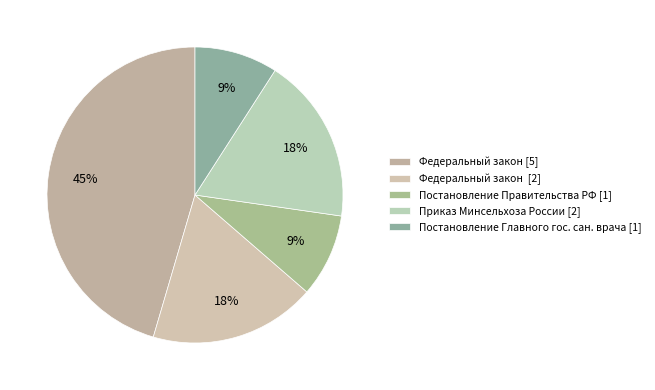

Which slice is the largest?

Федеральный закон [5]